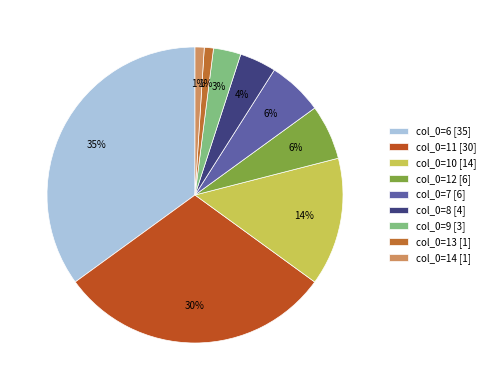

How many slices are in this pie chart?

9